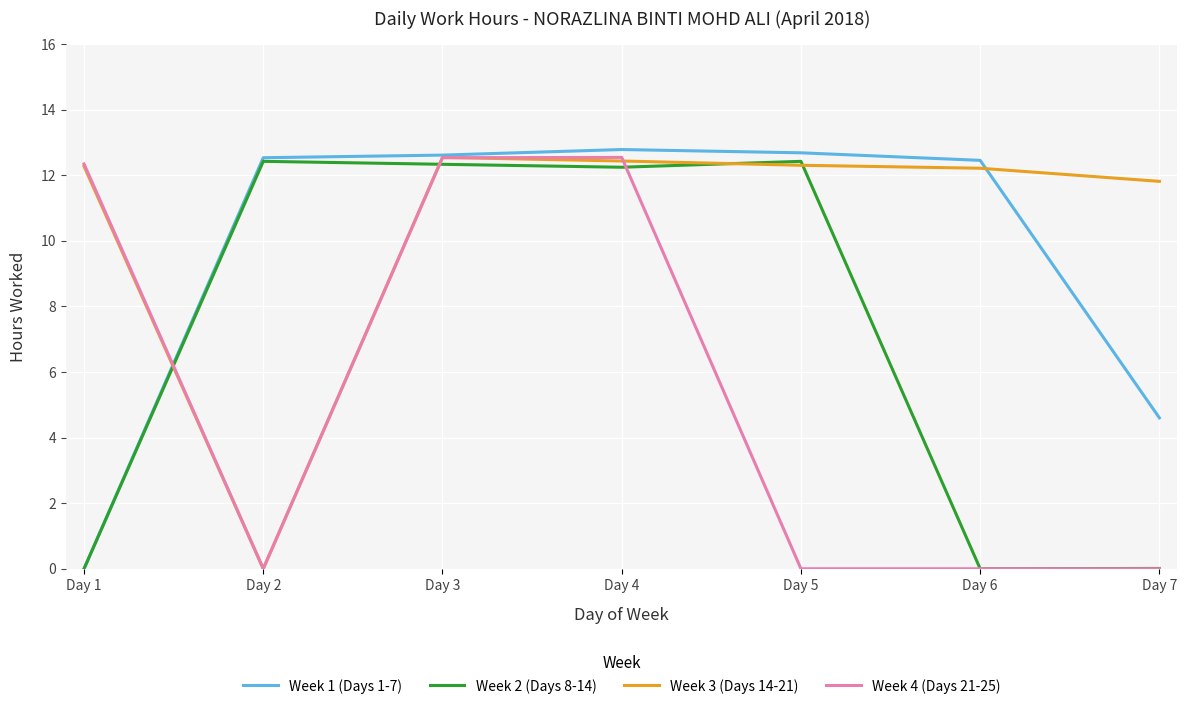

Which series ends up on top after the final intersection of Week 3 (Days 14-21) and Week 1 (Days 1-7)?

Week 3 (Days 14-21)